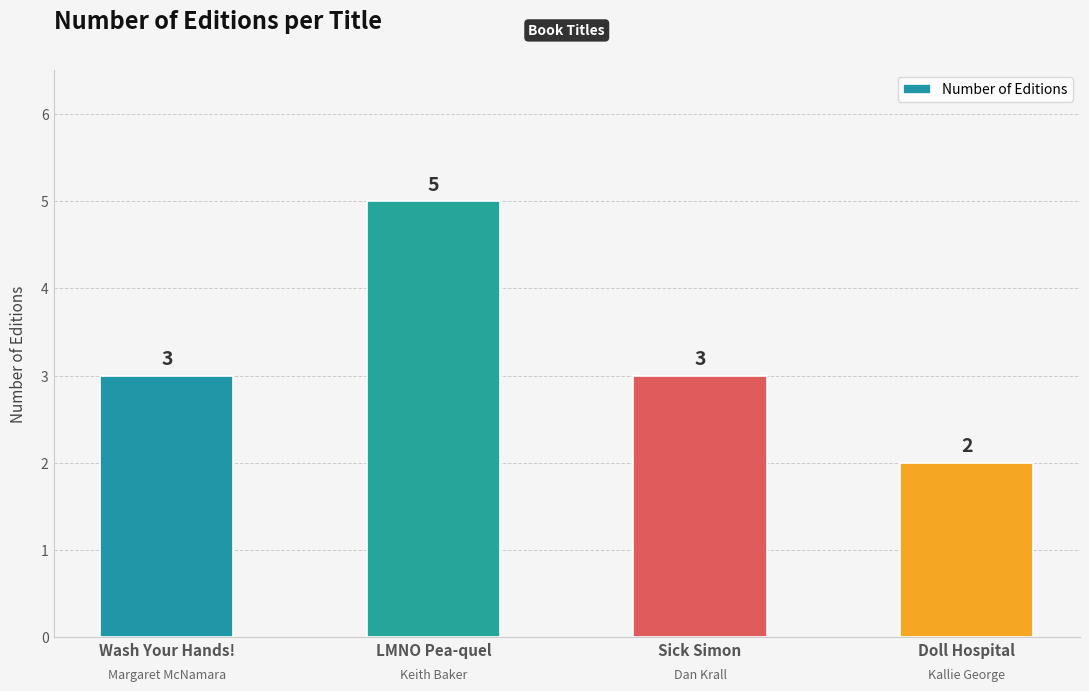

Reading left to right, list all the values displayed in this chart.

3	5	3	2